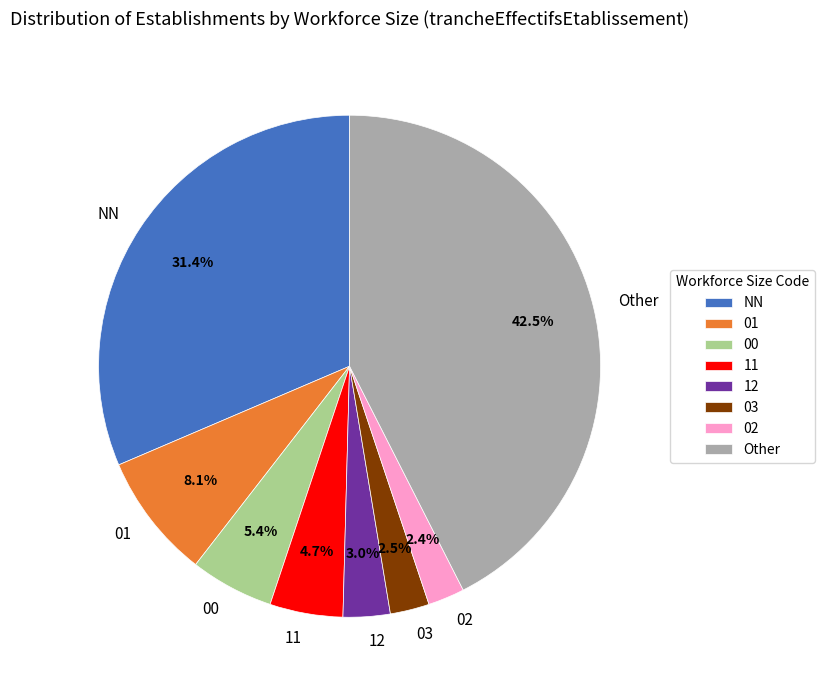

To the nearest percent, what portion does 01 represent?

8%